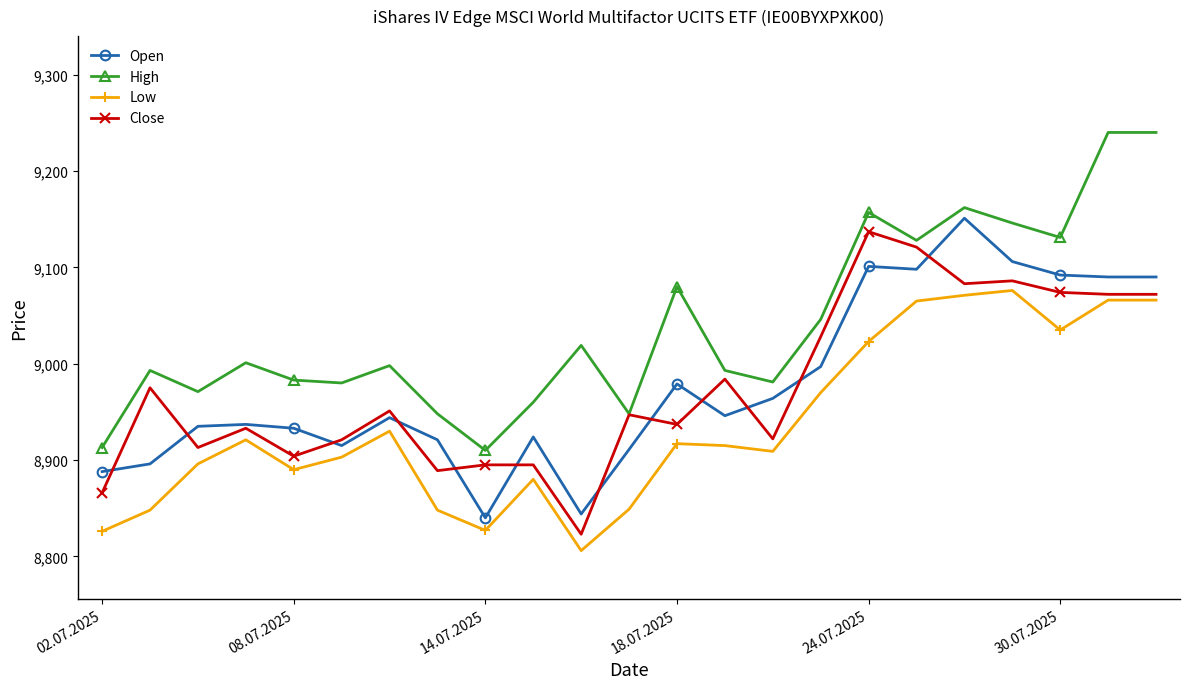

What is the value of the High point at the 5th from the left?

8983